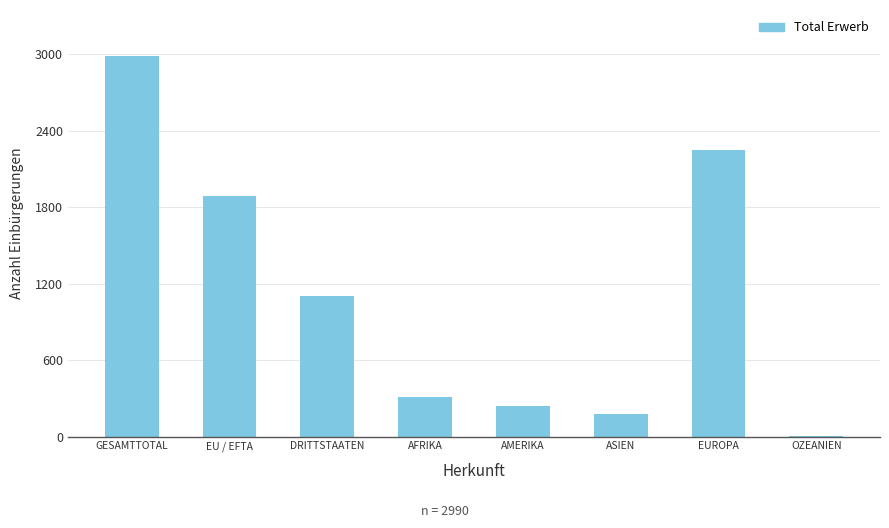

What is the sum of all values?

8967